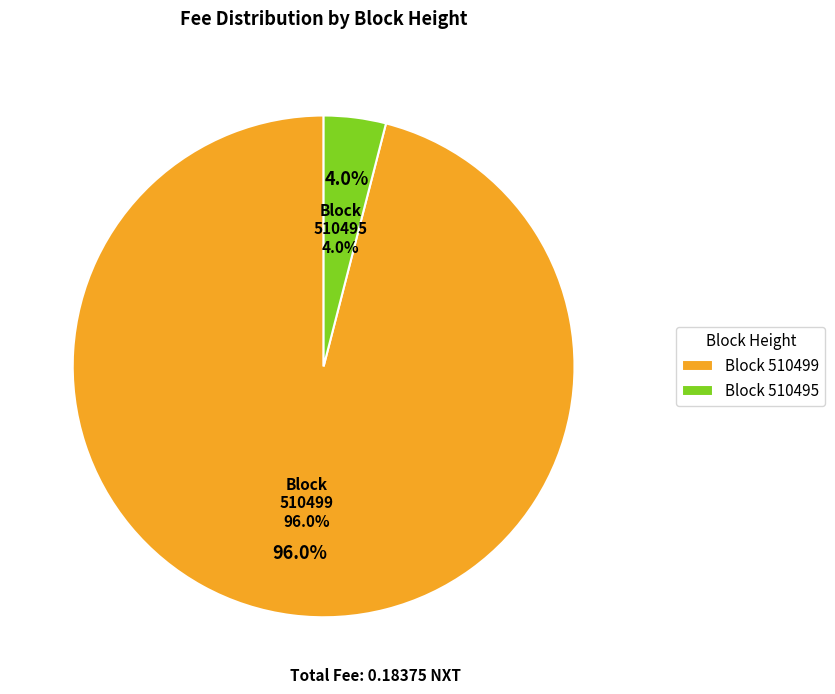

To the nearest percent, what is the difference between the largest and smallest slice percentages?

92%